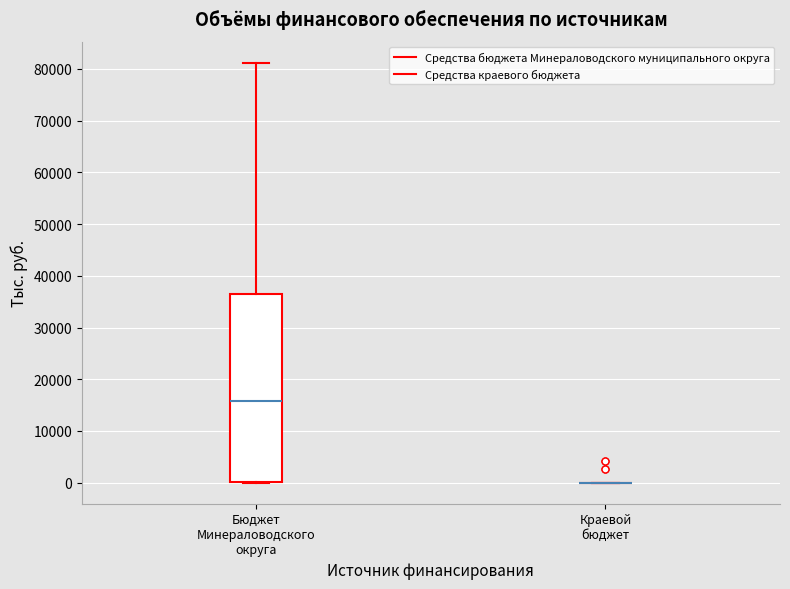

Reading left to right, read every box against the y-axis: the position of its median line, the range the box covers, and the ends of its whiskers. The values are not printed on the chart, so give them approximately, as read against the axis.

Бюджет Минераловодского округа: median 16000, box 0 to 36000, whiskers 0 to 81000
Краевой бюджет: box collapsed to a line at 0, whiskers 0 to 0